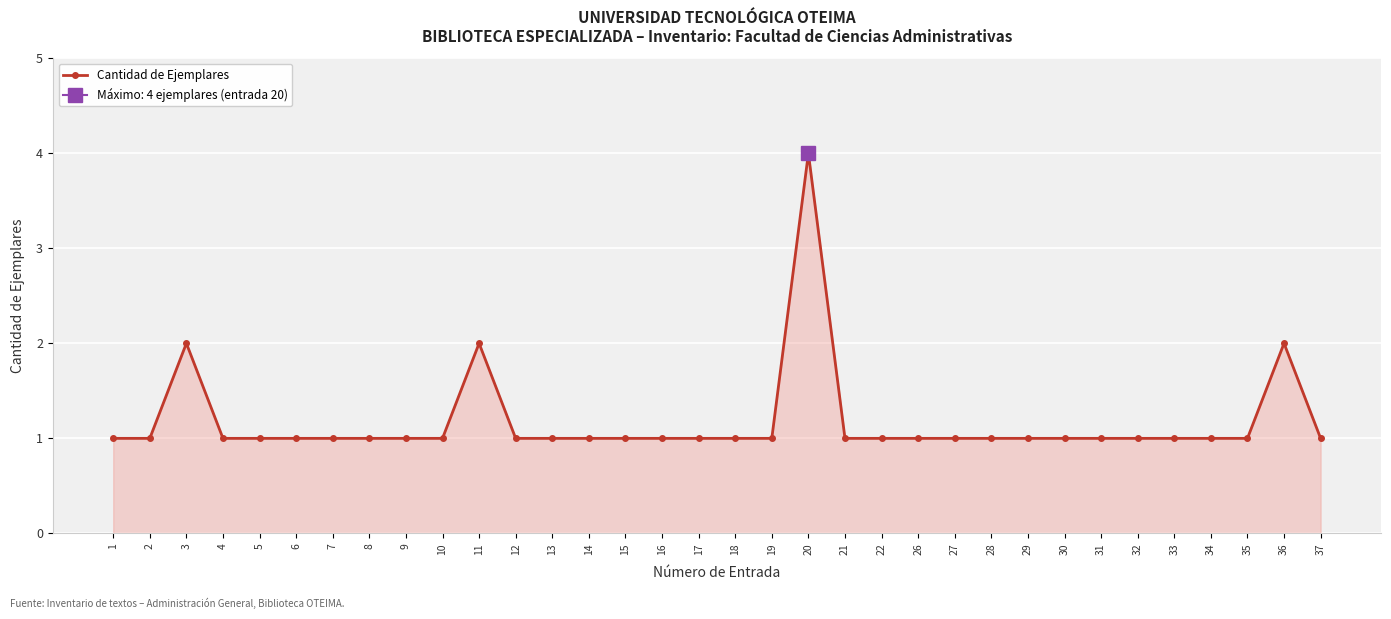

At which category does the chart reach its peak across all series?

20